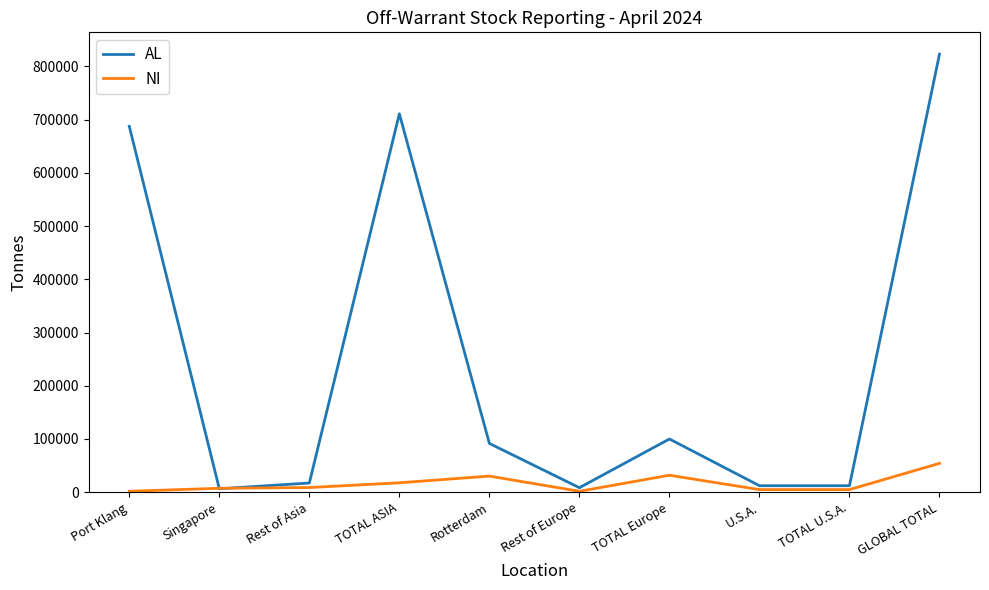

Rank the series by their maximum value, from highest to lowest.

AL, NI